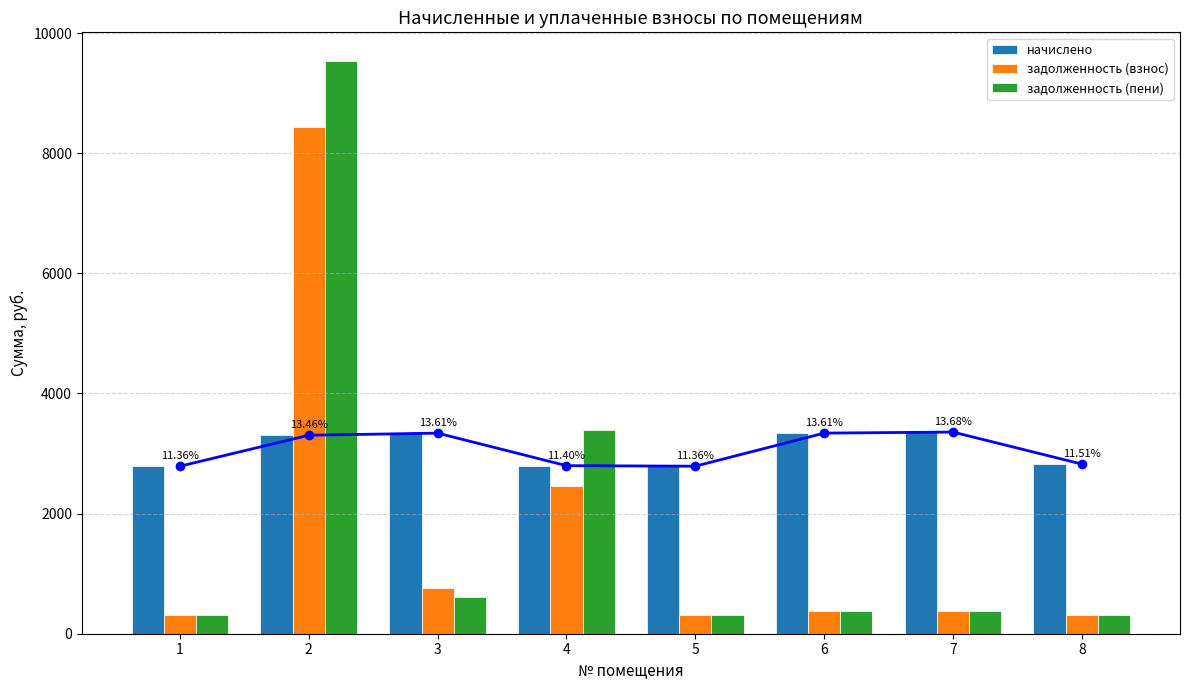

Reading left to right, list all the values displayed in this chart.

начислено: 1=2789.3	2=3304.4	3=3340.0	4=2798.2	5=2789.3	6=3340.0	7=3357.8	8=2824.8
задолженность (взнос): 1=309.9	2=8434.7	3=763.3	4=2463.3	5=309.9	6=371.1	7=373.1	8=313.9
задолженность (пени): 1=309.9	2=9536.2	3=613.3	4=3396.1	5=309.9	6=371.1	7=373.1	8=313.9